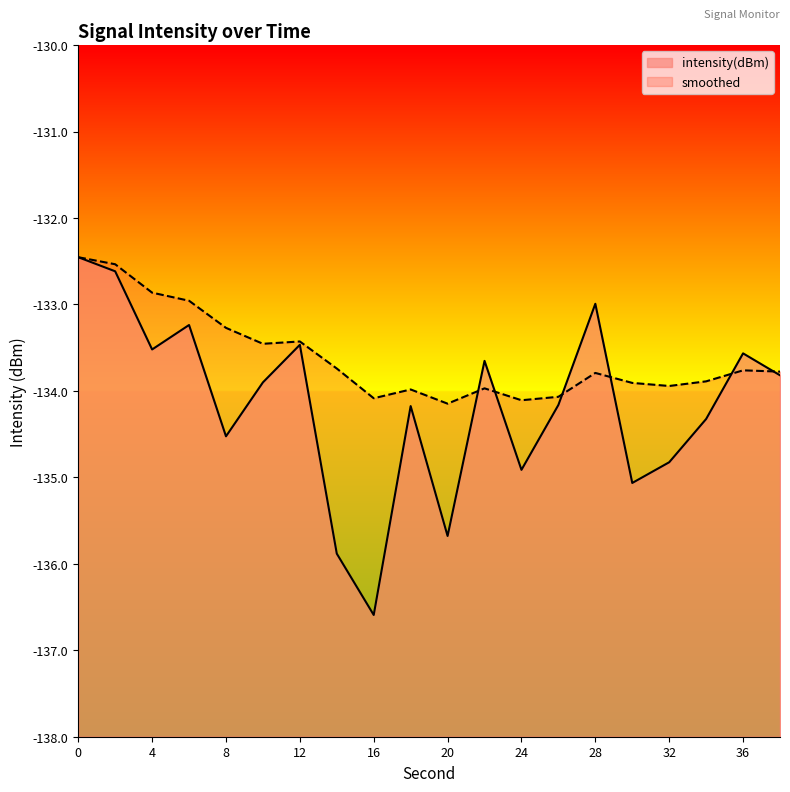

What is the value of the intensity(dBm) point at the 9th from the left?

-136.6